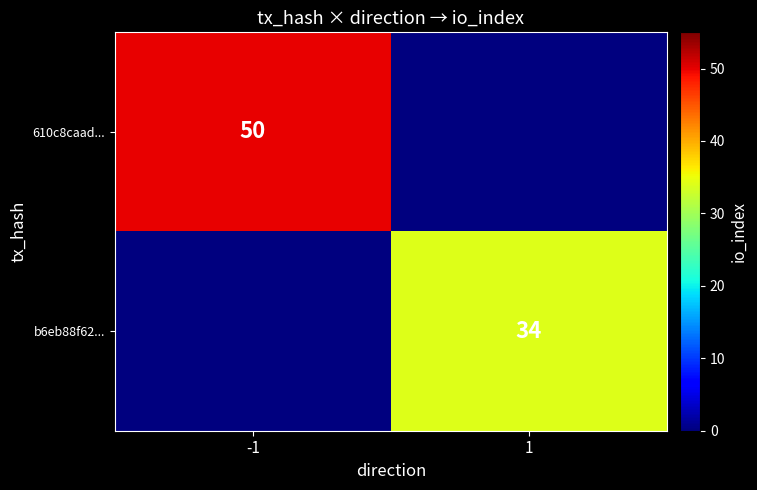

At which category does the chart reach its minimum across all series?

1